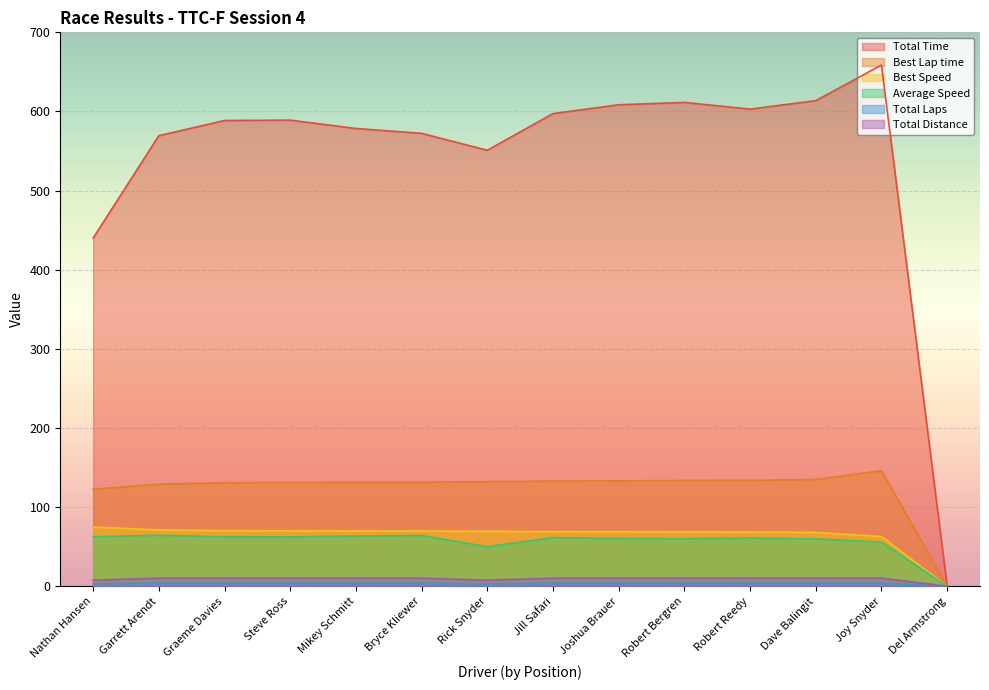

What is the spread (max minus min) of values at Robert Reedy?

599.0